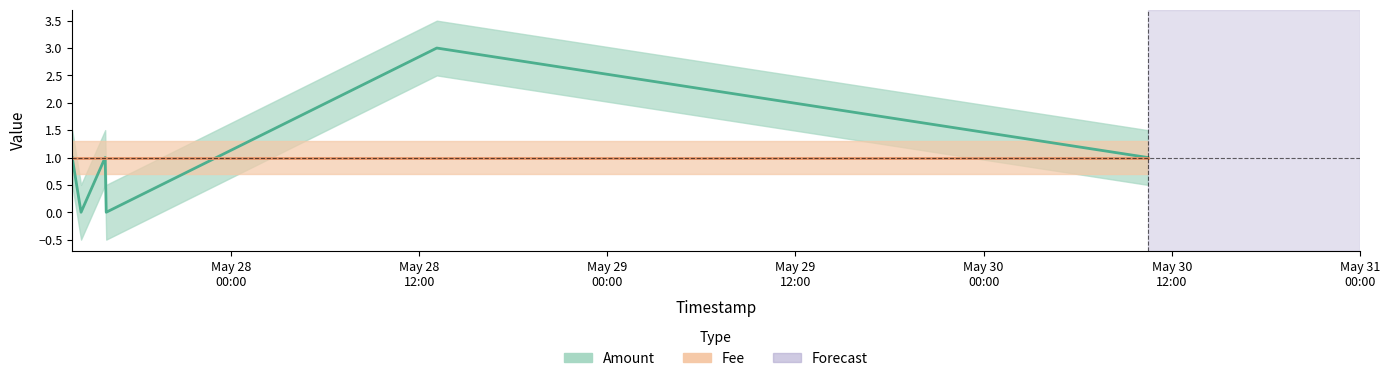

What is the label of the 3rd point from the left?

May 29
00:00